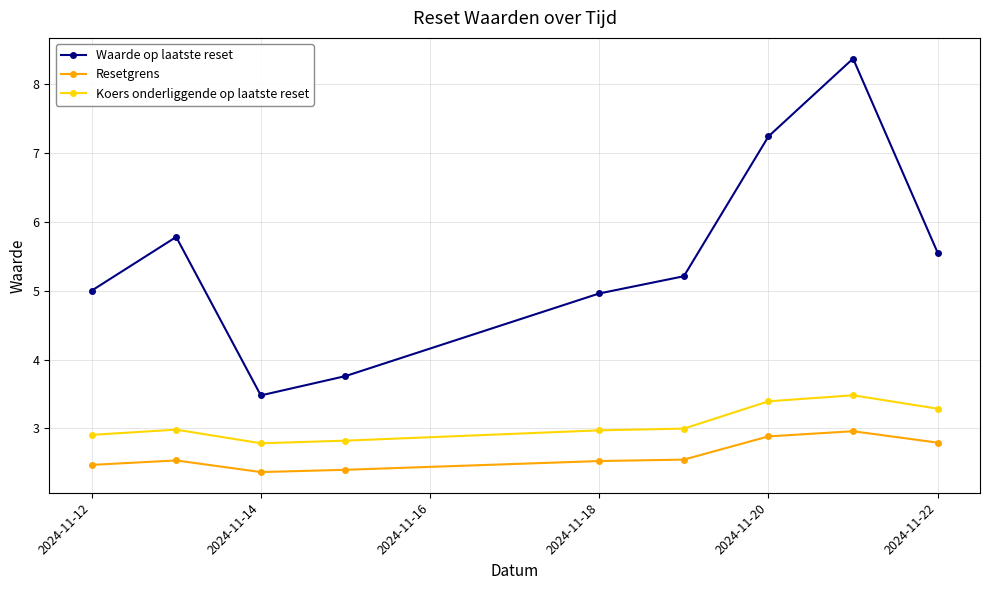

How many distinct data groups are displayed?

3